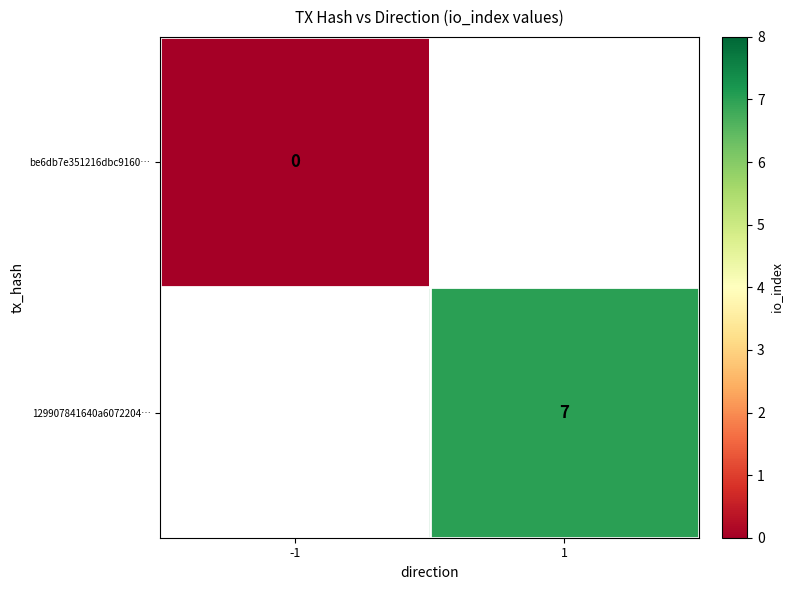

The 129907841640a6072204… series shows 12 at 1. True or false?

False